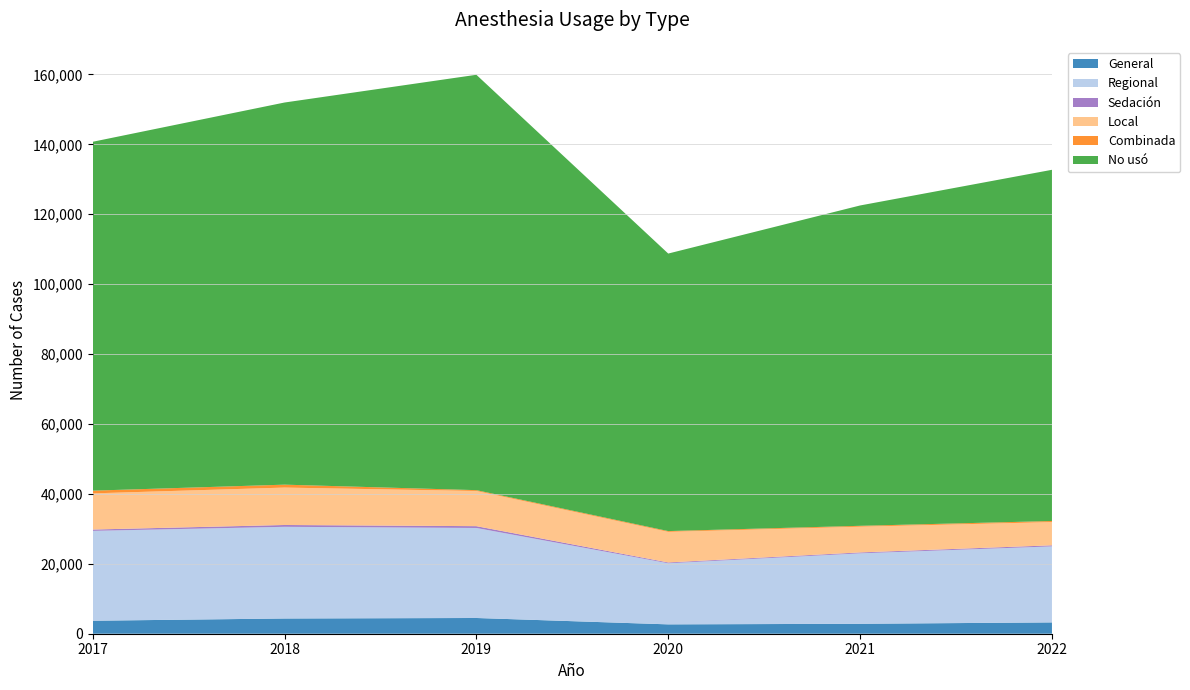

Reading left to right, list all the values displayed in this chart.

General: 3717	4358	4502	2679	2844	3239
Regional: 25712	26234	25758	17480	20161	21752
Sedación: 378	516	514	230	251	300
Local: 10345	10705	10064	8748	7360	6644
Combinada: 779	837	240	230	257	314
No usó: 99816	109330	118838	79400	91652	100480